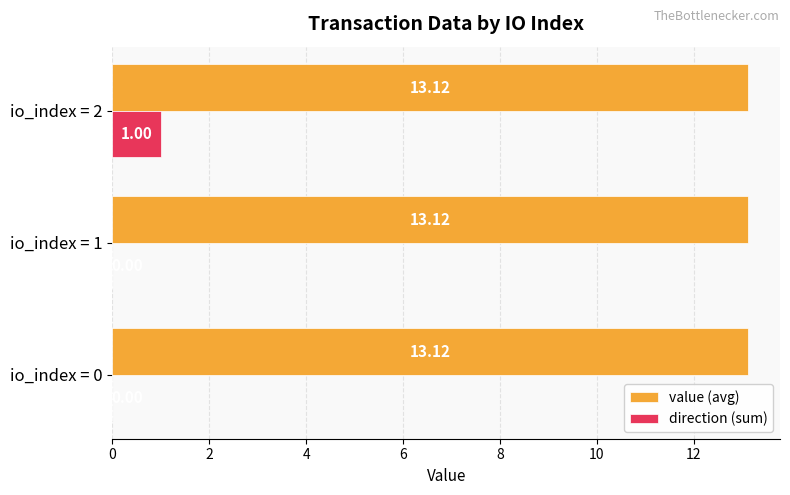

At which category is the sum across all series the highest?

io_index = 2